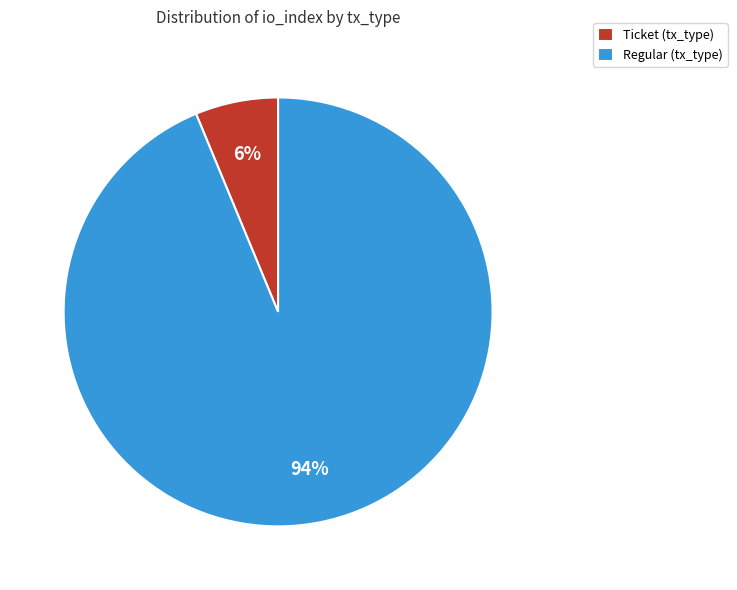

Is Regular (tx_type) the majority of the pie?

Yes